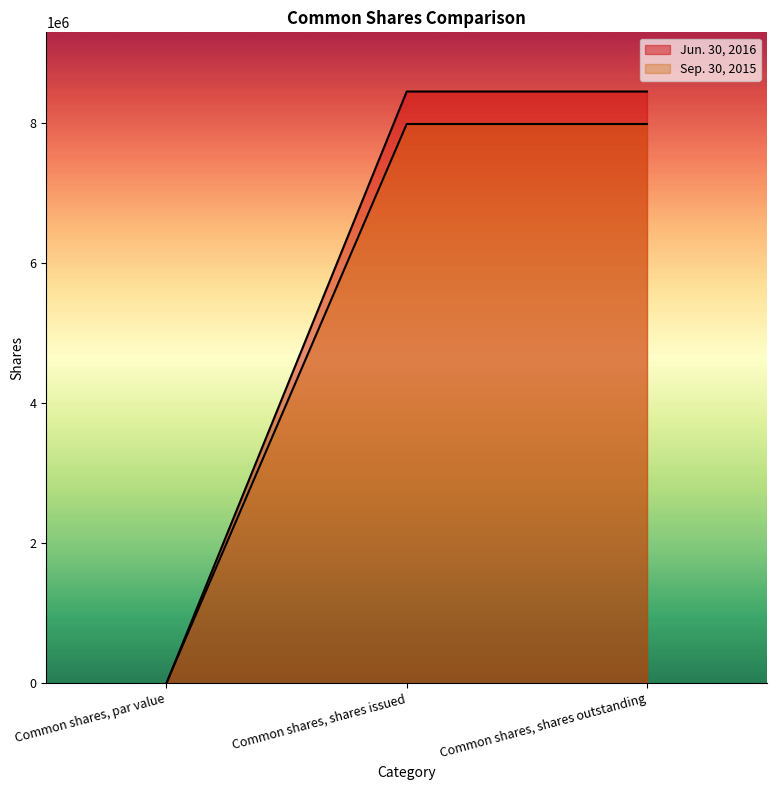

How many values in Jun. 30, 2016 are above zero?

2